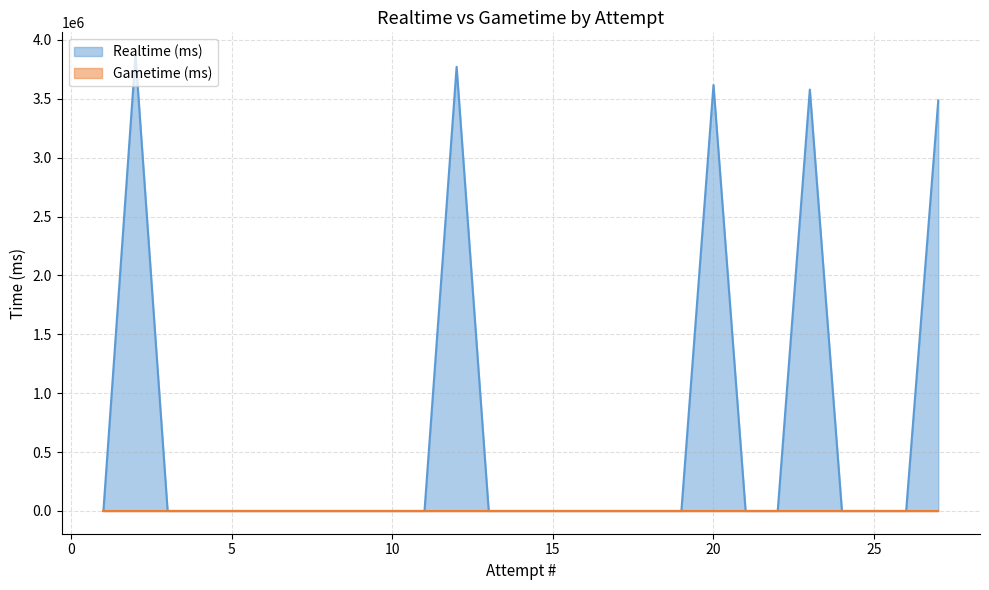

The Realtime (ms) series shows -1998236 at 15. True or false?

False